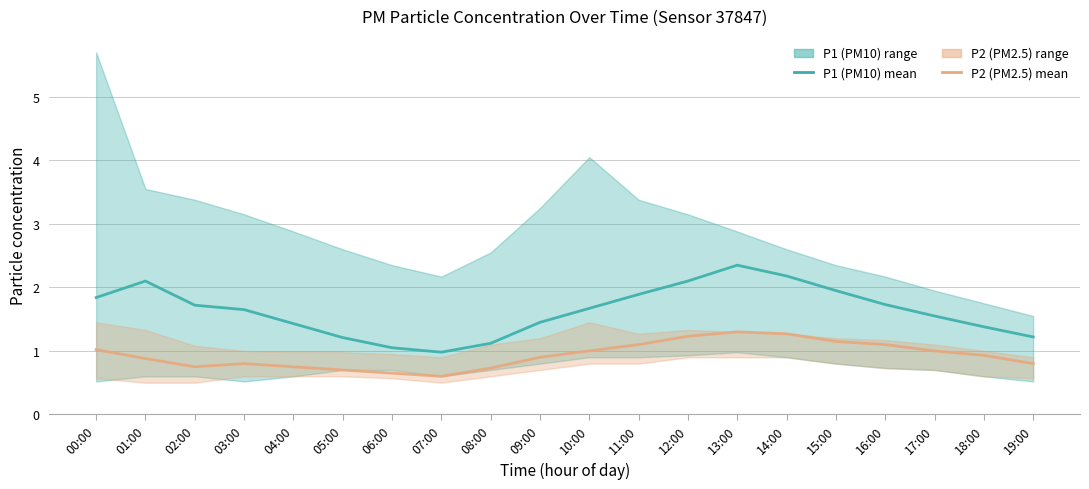

At which category does P2 (PM2.5) reach its first local valley?

02:00